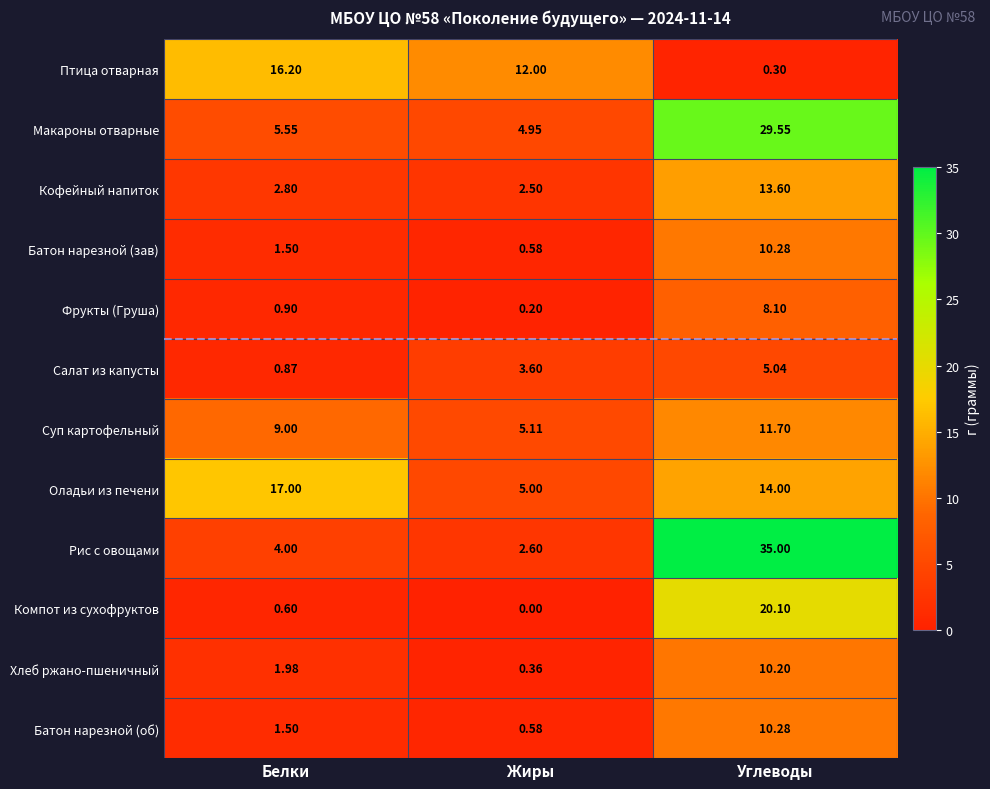

How many series are shown in this chart?

12